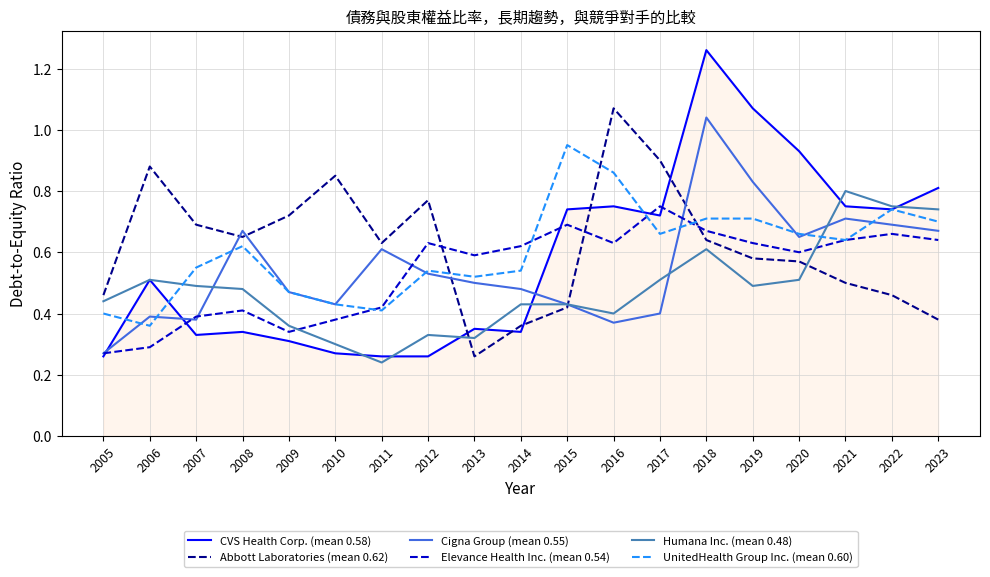

Which label corresponds to the largest value in the chart?

2018